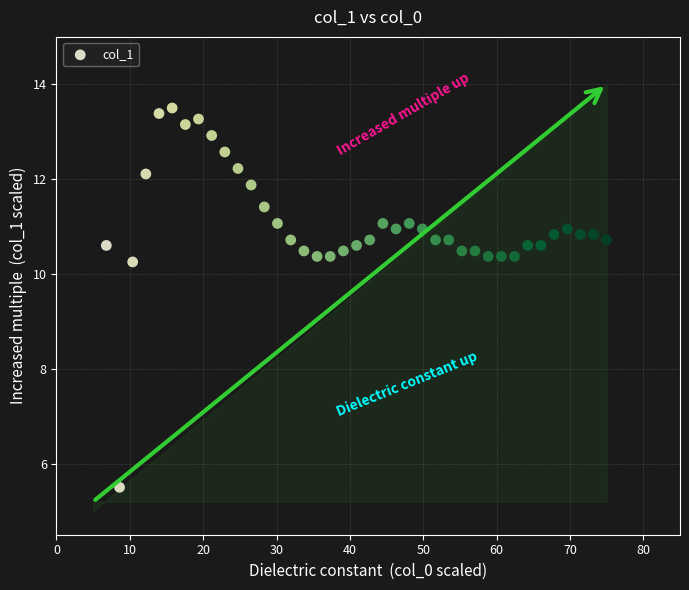

What is the range of Y values (max minus min)?

8.0